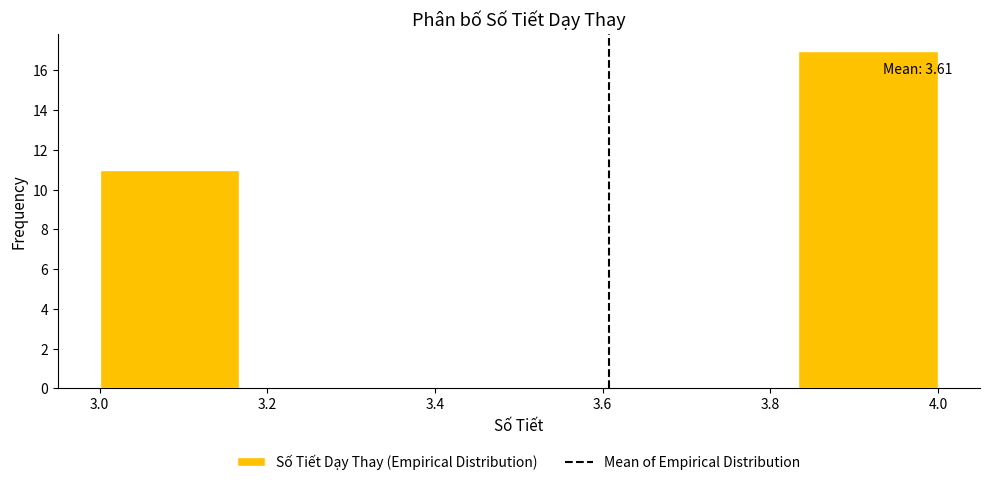

Which range on the x-axis has the tallest bar?

3.84 to 4.00